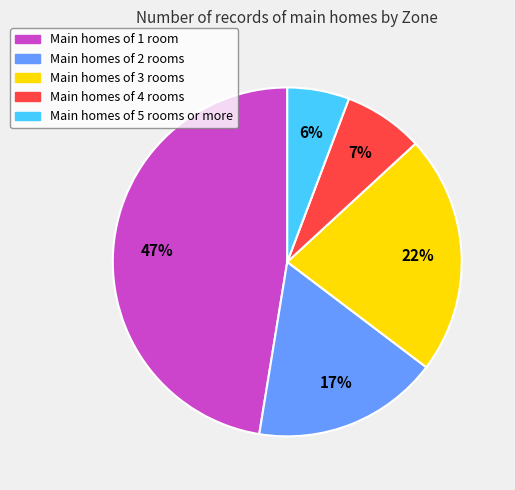

To the nearest percent, what is the average slice percentage?

20%